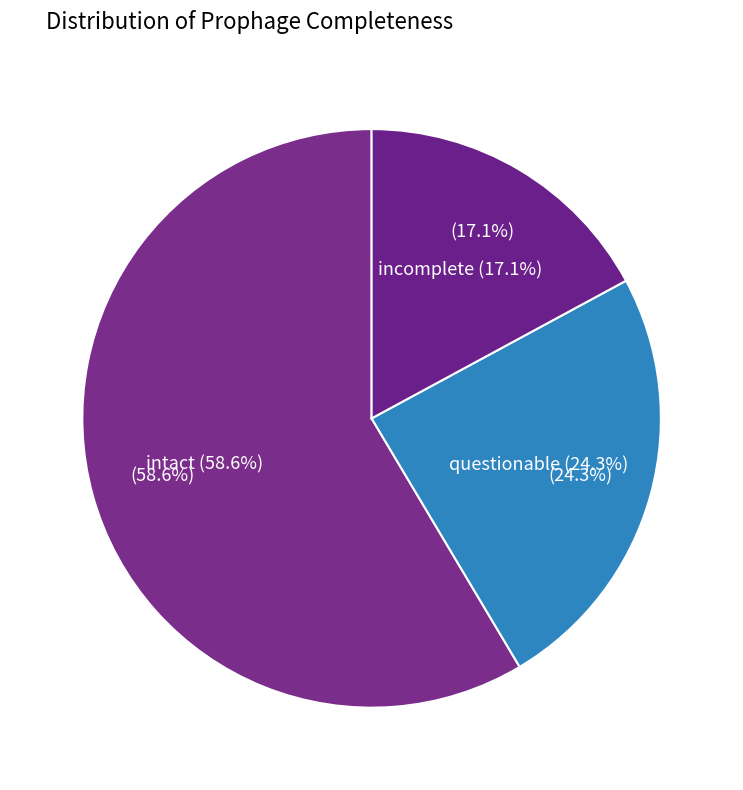

Does intact represent more than half of the total?

Yes